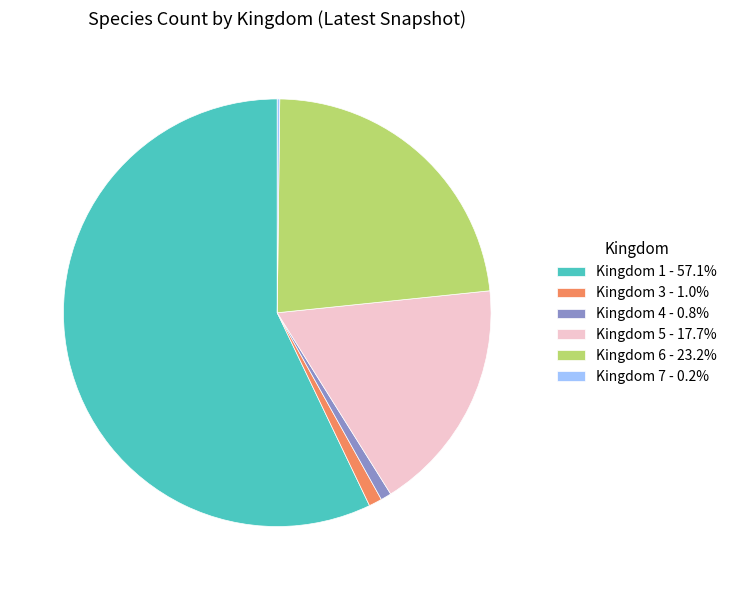

Is there any slice that represents more than half of the pie?

Yes